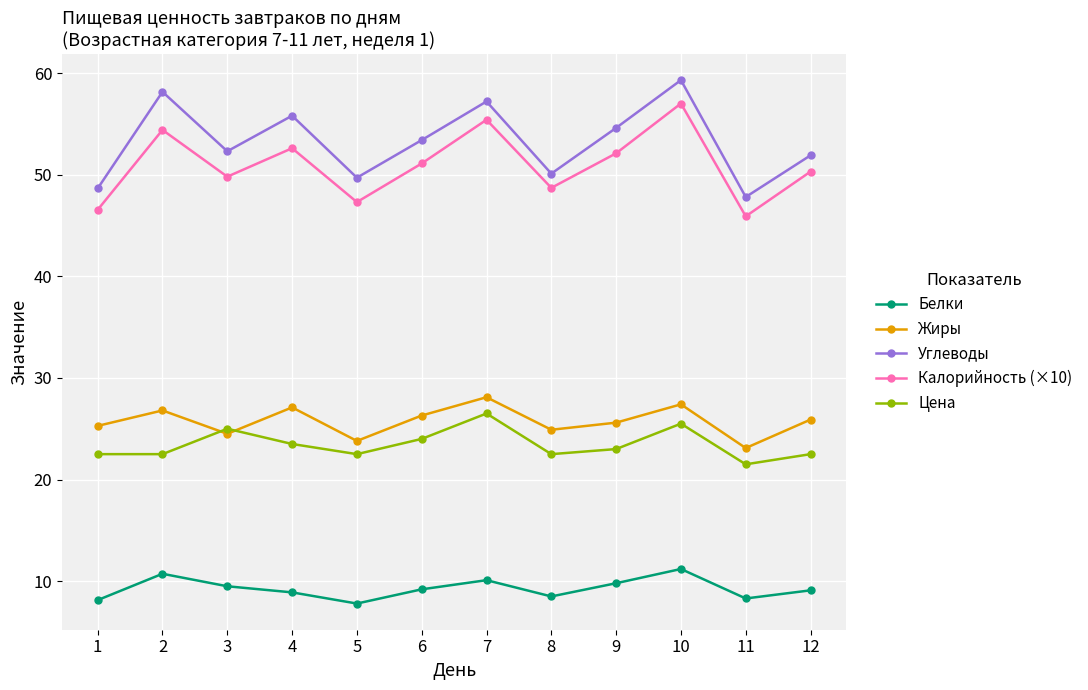

Which series has the widest spread of values?

Углеводы